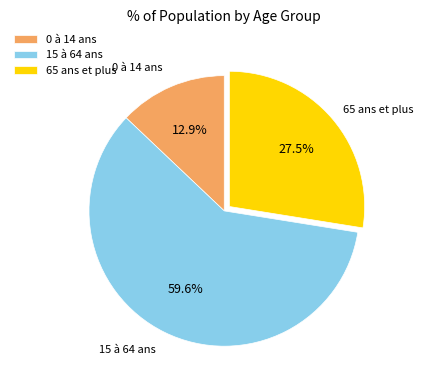

How many slices are in this pie chart?

3